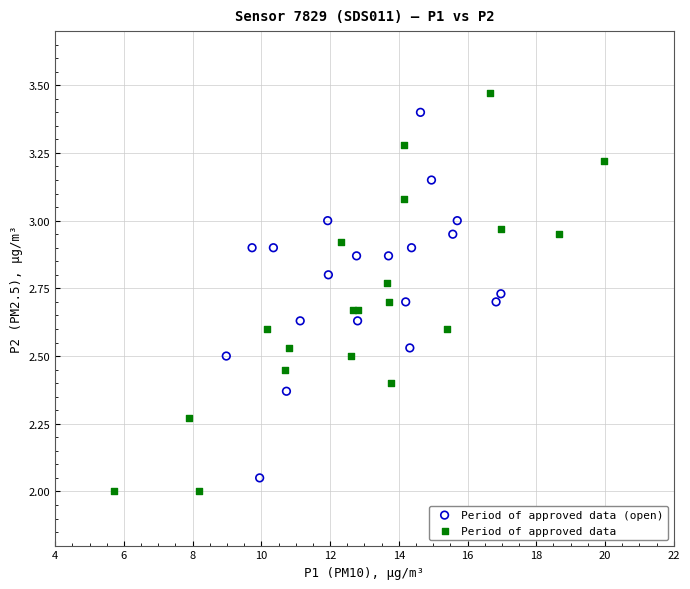

What are all the series names shown in the legend?

Period of approved data (open), Period of approved data